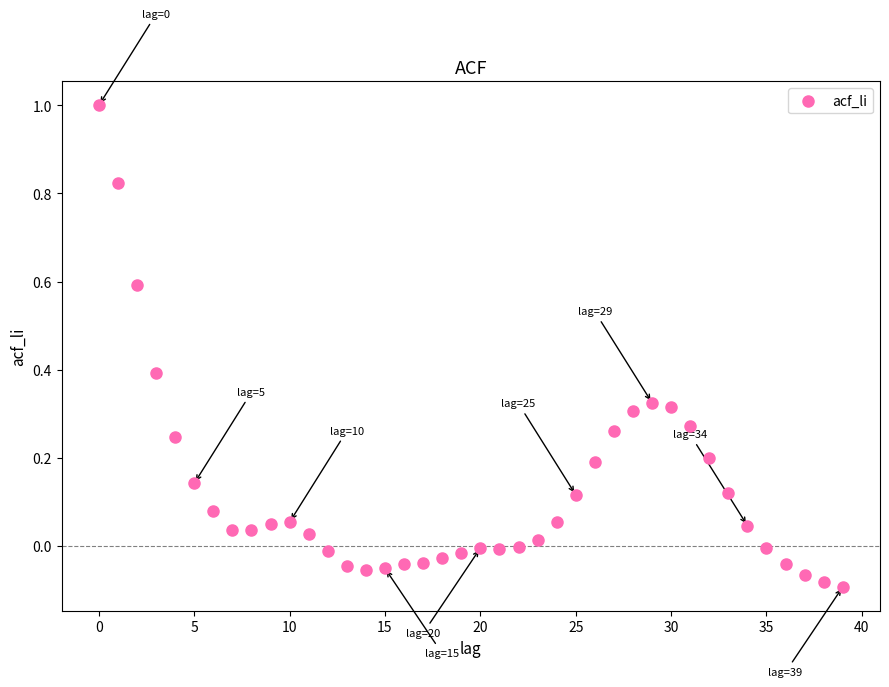

What is the range of Y values (max minus min)?

1.1